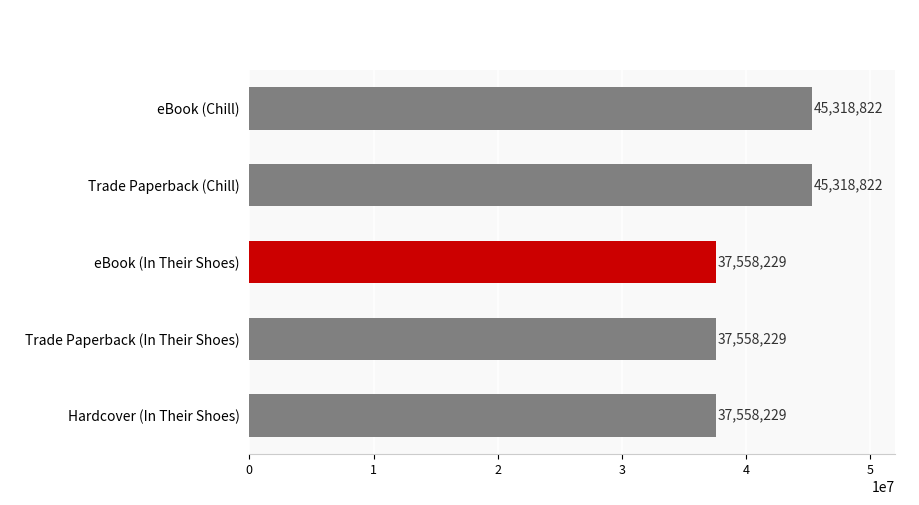

What is the maximum value shown in the chart?

45318822